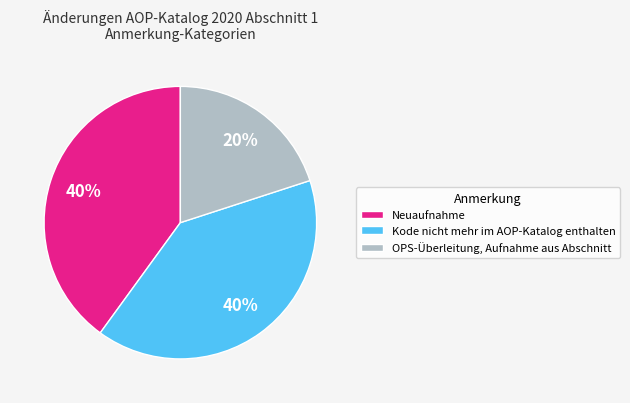

Does OPS-Überleitung, Aufnahme aus Abschnitt account for over 50% of the chart?

No